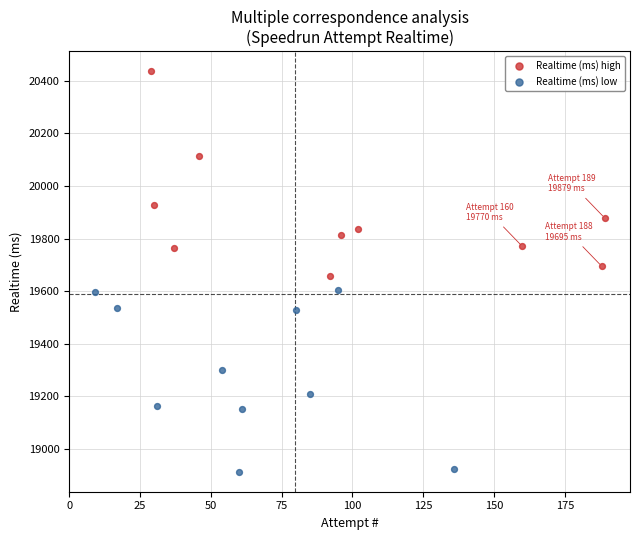

Which series reaches the maximum Y coordinate?

Realtime (ms) high